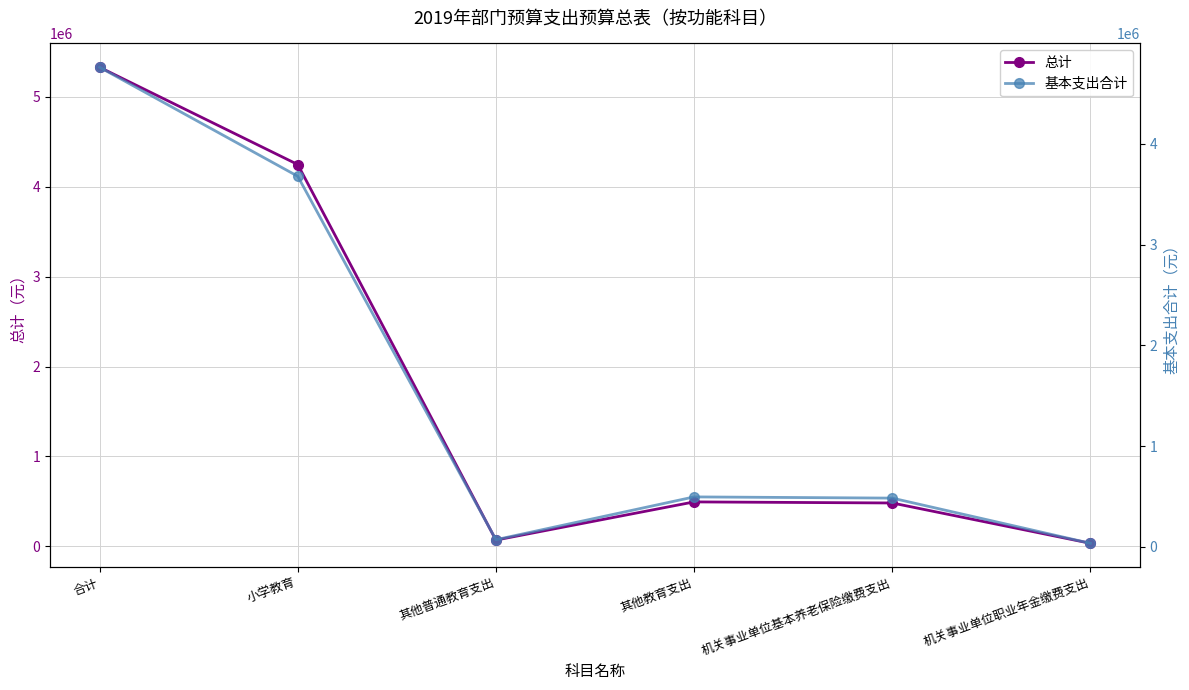

Reading left to right, transcribe all the data shown in this chart.

总计: 合计=5329616.9	小学教育=4247666.0	其他普通教育支出=70008.2	其他教育支出=494815.2	机关事业单位基本养老保险缴费支出=482815.2	机关事业单位职业年金缴费支出=34312.3
基本支出合计: 合计=4759376.9	小学教育=3677426.0	其他普通教育支出=70008.2	其他教育支出=494815.2	机关事业单位基本养老保险缴费支出=482815.2	机关事业单位职业年金缴费支出=34312.3